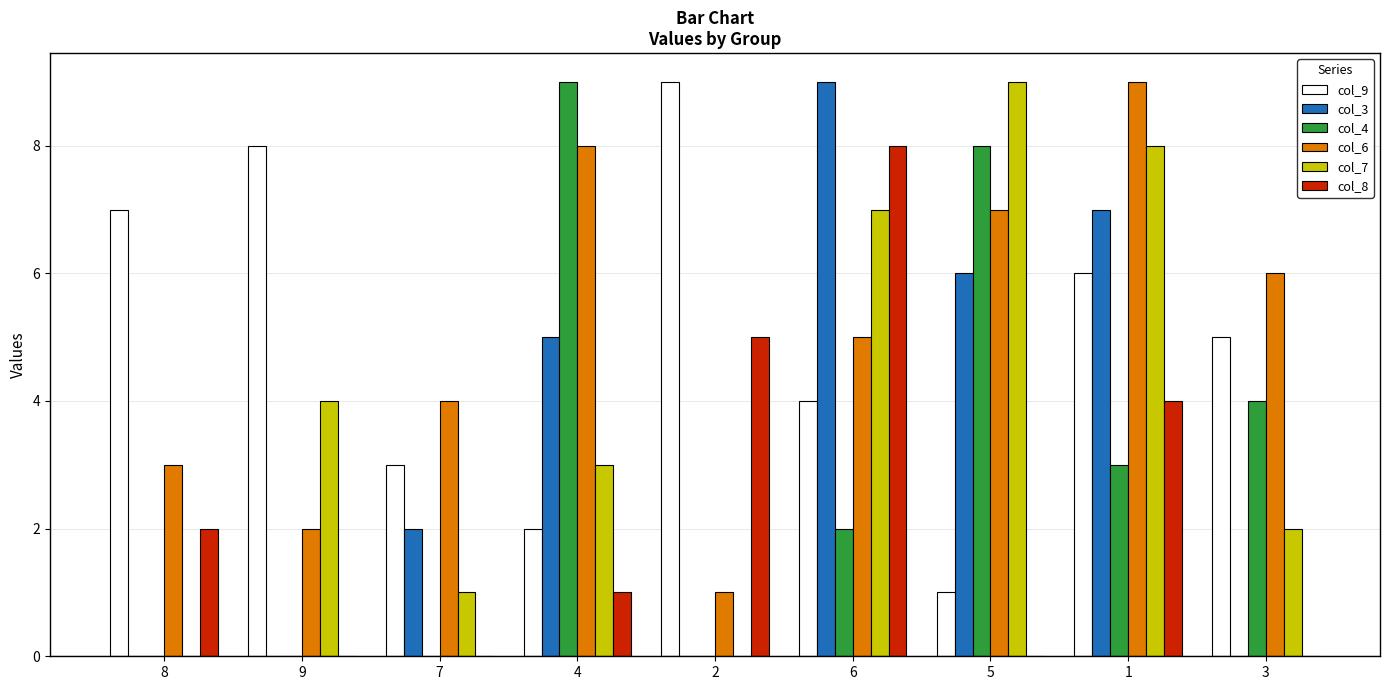

Is it true that col_7 equals 0 at 2?

True